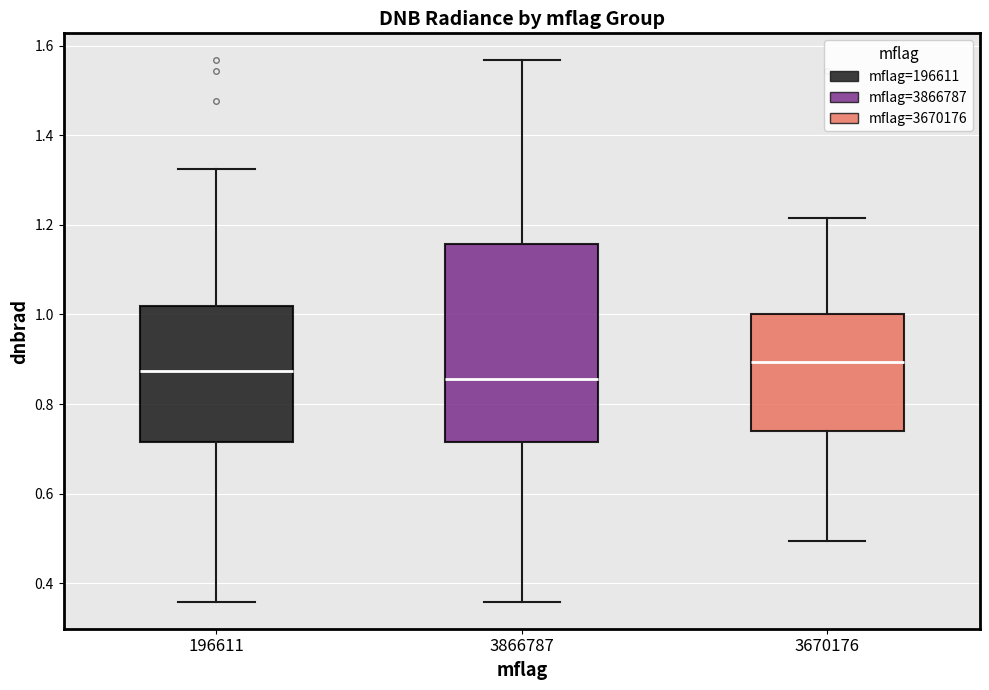

Reading left to right, transcribe this box plot: for each box, give where its median line is, the range the box spans, and where its two whiskers end, as read against the y-axis. The values are not printed on the chart, so give them approximately, as read against the axis.

196611: median 0.88, box 0.72 to 1.02, whiskers 0.36 to 1.32
3866787: median 0.86, box 0.72 to 1.16, whiskers 0.36 to 1.56
3670176: median 0.90, box 0.74 to 1.00, whiskers 0.50 to 1.22